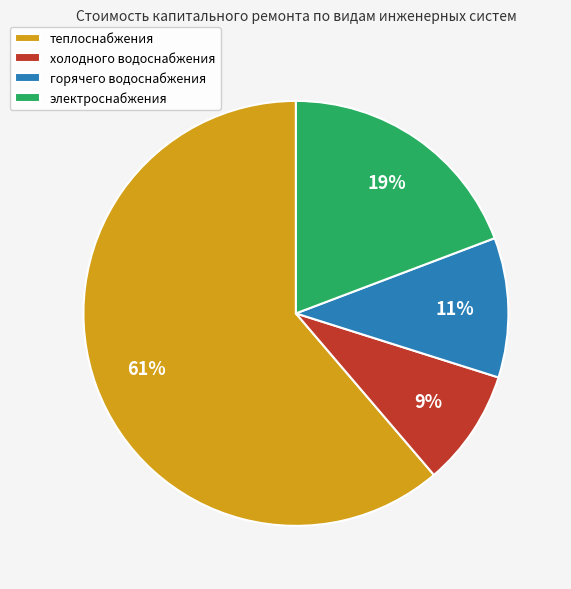

Combined, do холодного водоснабжения and теплоснабжения account for over 50%?

Yes